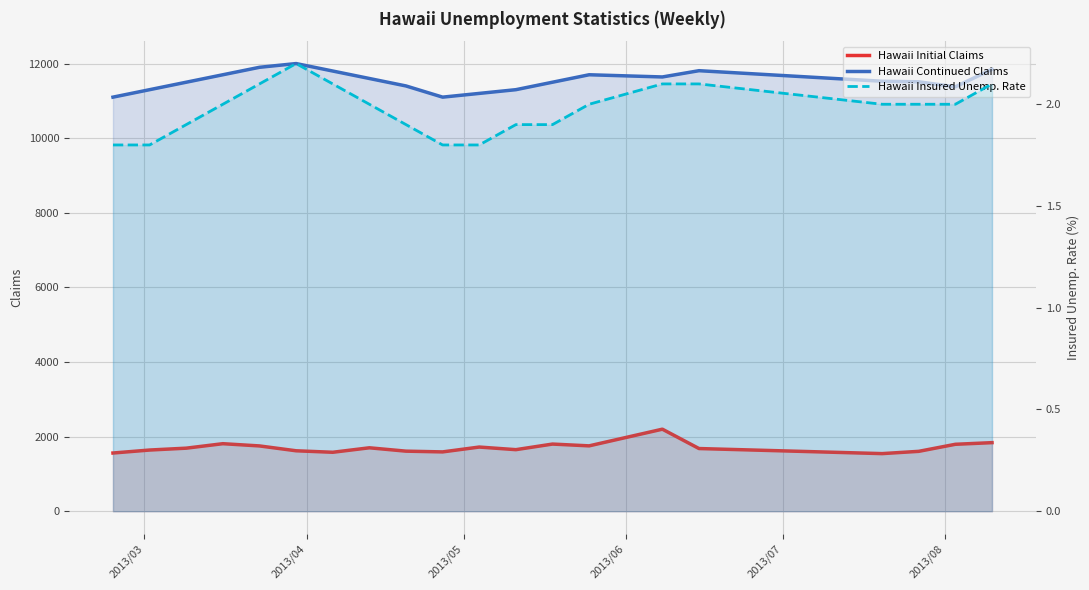

What are all the series names shown in the legend?

Hawaii Initial Claims, Hawaii Continued Claims, Hawaii Insured Unemp. Rate